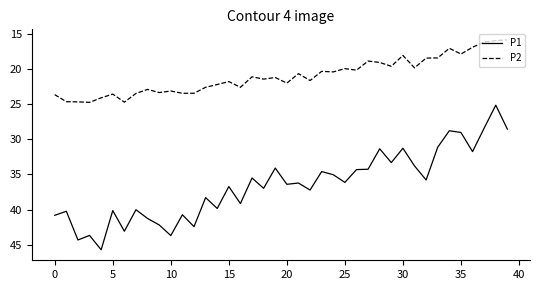

What are all the series names shown in the legend?

P1, P2